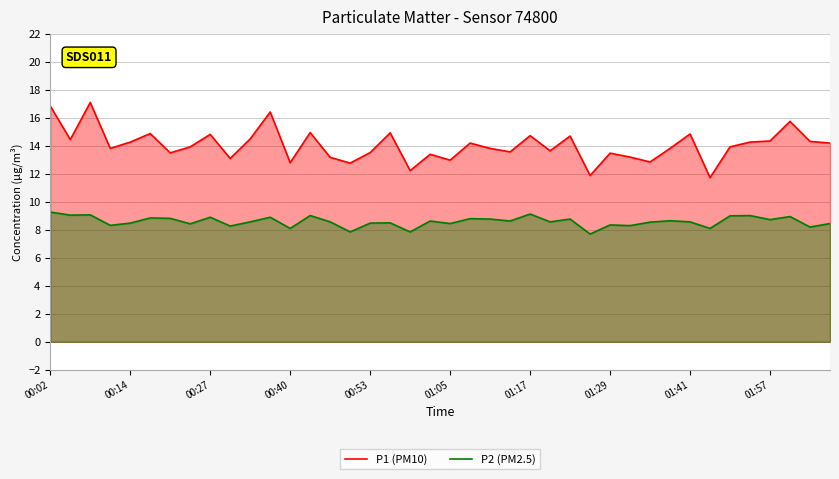

Rank the series by their average value, from lowest to highest.

P2 (PM2.5), P1 (PM10)